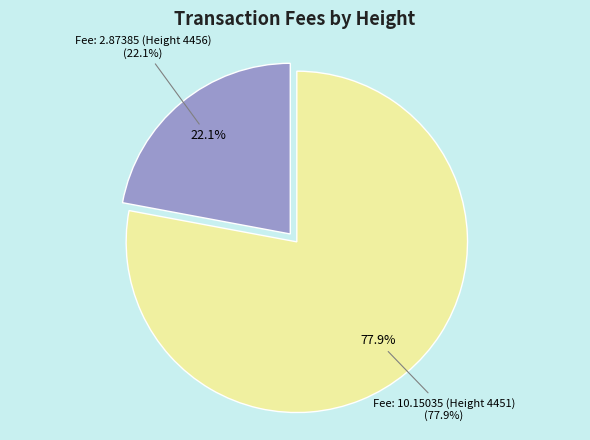

To the nearest percent, what portion does Fee: 10.15035 (Height 4451) represent?

78%